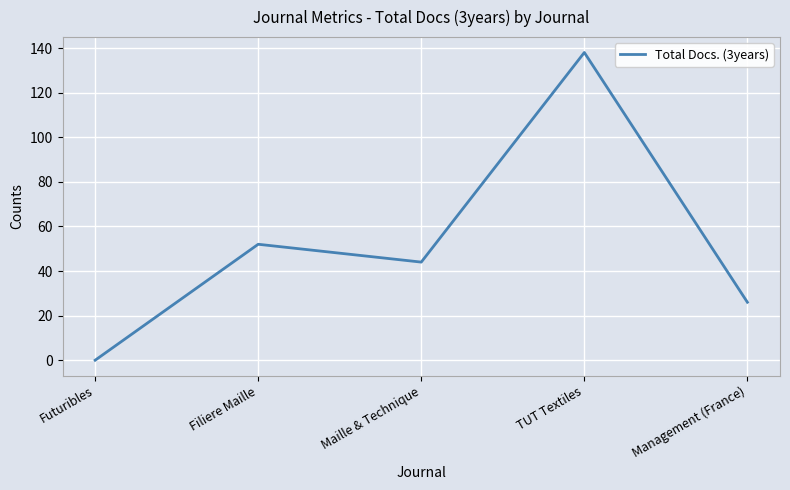

List the labels in order of value, largest first.

TUT Textiles, Filiere Maille, Maille & Technique, Management (France), Futuribles